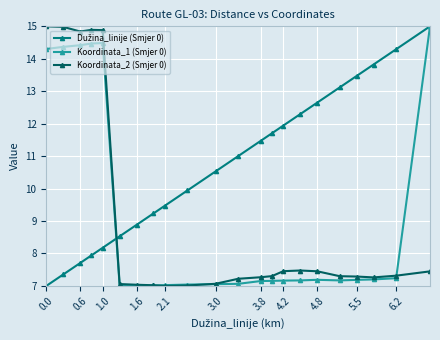

What is the sum of all Koordinata_1 (Smjer 0) values?

200.9